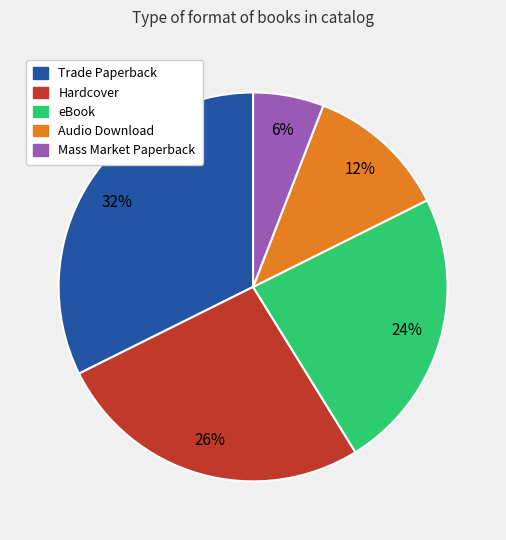

Which has a higher value, Trade Paperback or Audio Download?

Trade Paperback